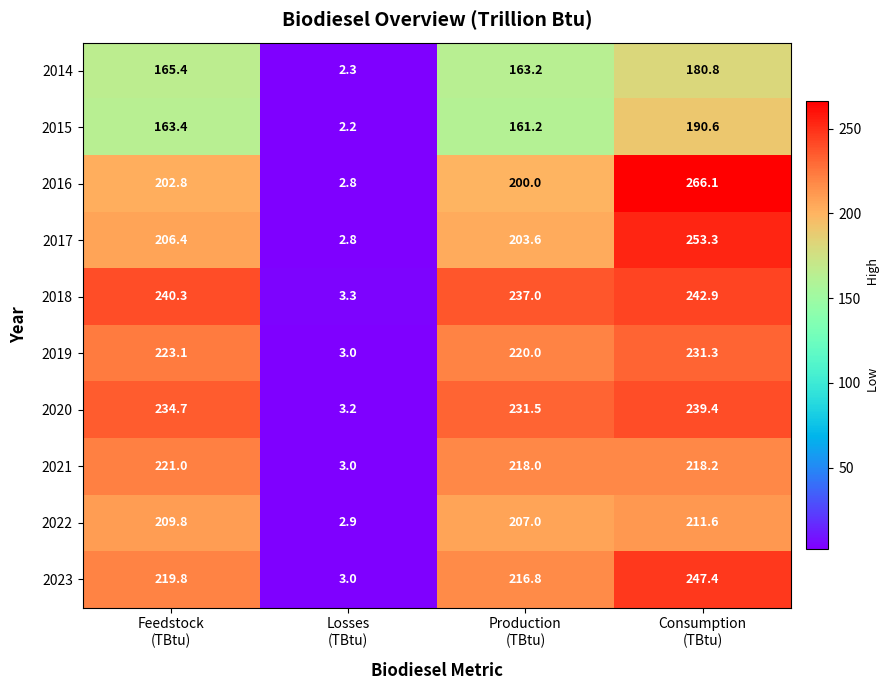

What is the difference between the maximum and second lowest values in the 2022 series?

4.6